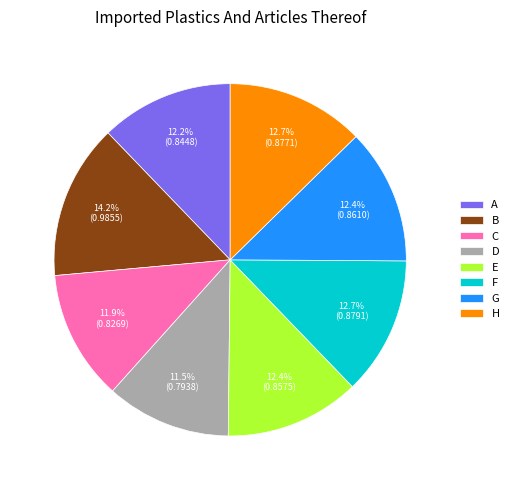

How many segments does this pie chart have?

8